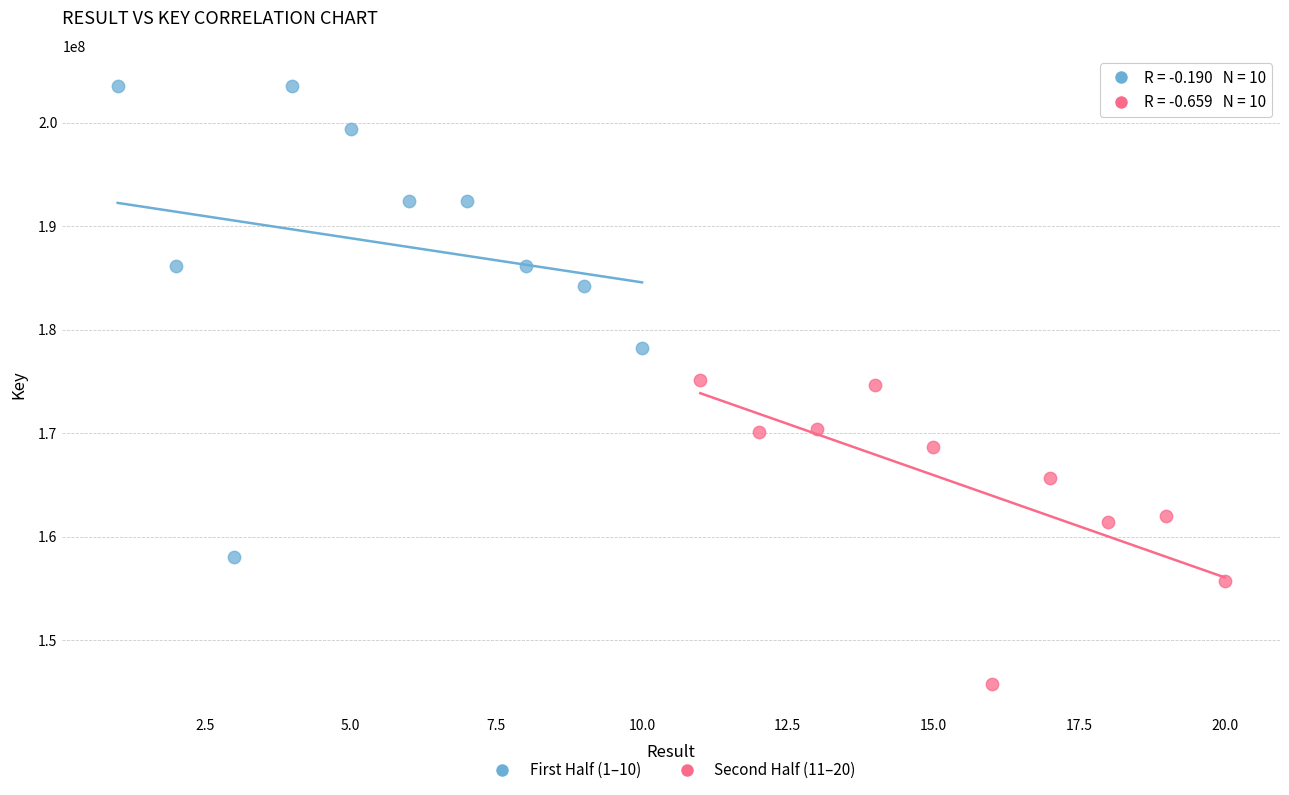

Which series reaches the maximum Y coordinate?

First Half (1–10)